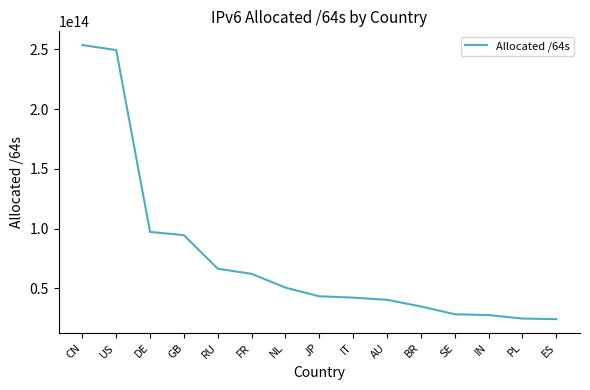

Approximately how many times larger is the value at ES compared to RU?

0.4